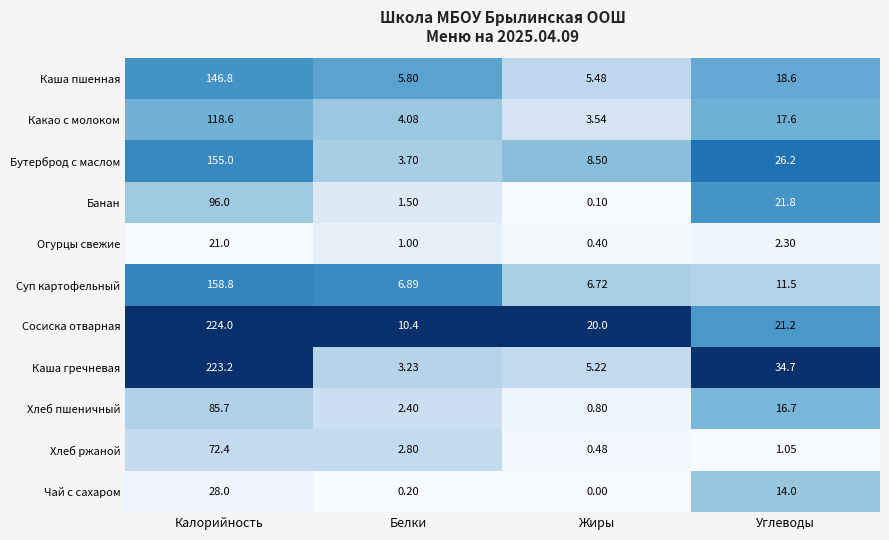

Which series has the largest total across all categories?

Сосиска отварная